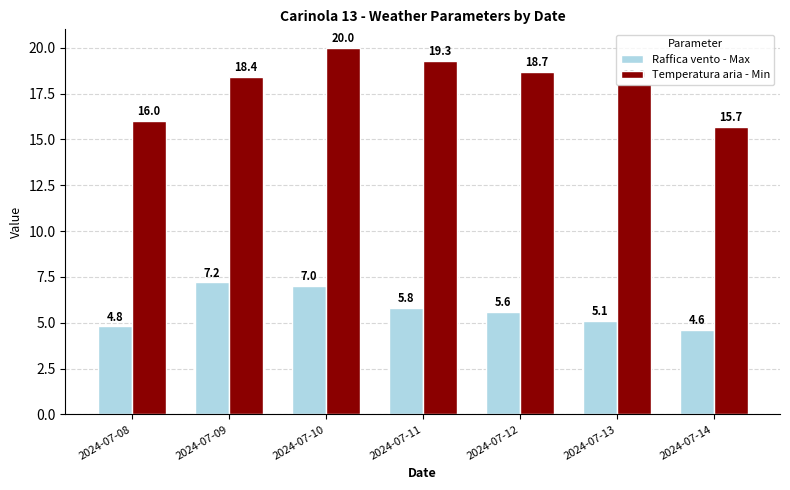

Are the bars horizontal?

No